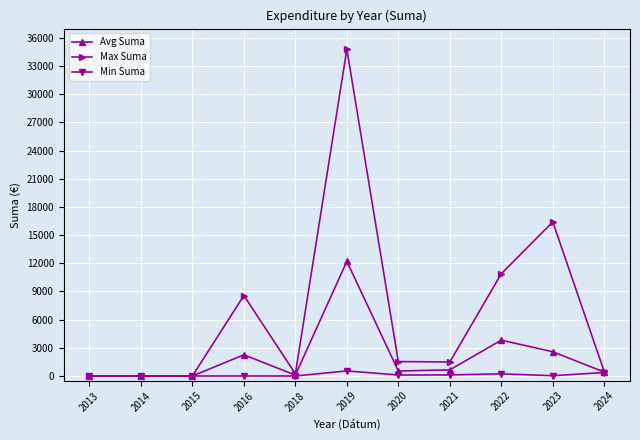

What are all the series names shown in the legend?

Avg Suma, Max Suma, Min Suma